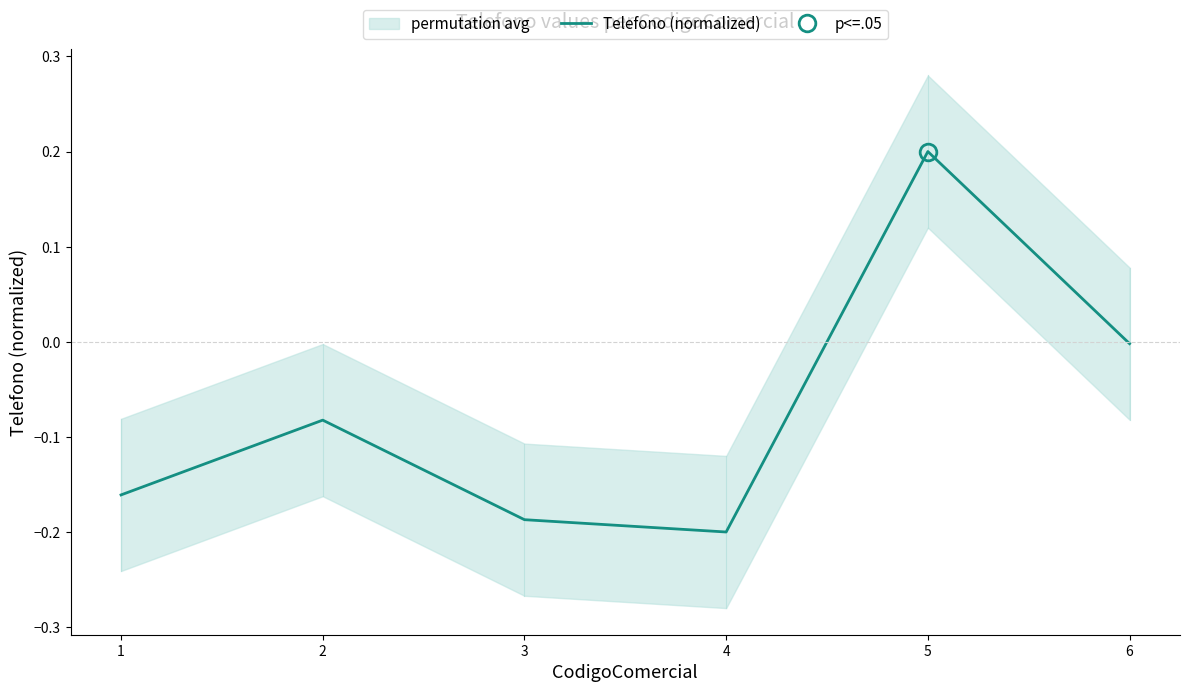

Count the number of data series in this chart.

1